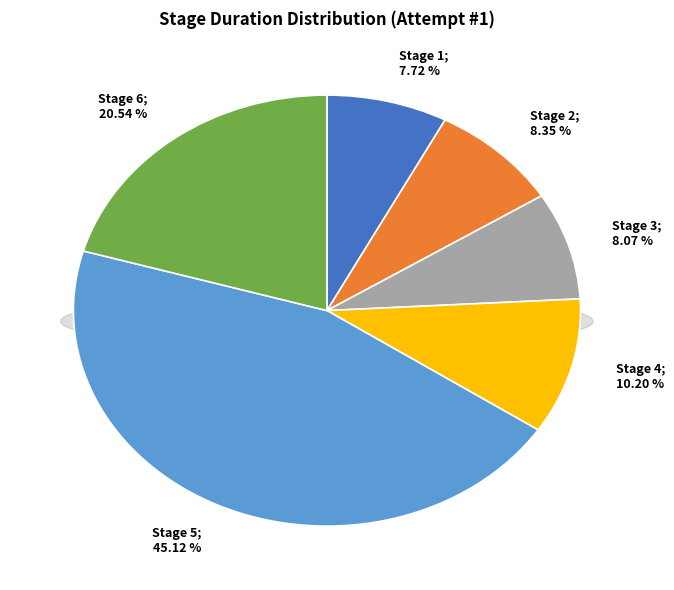

What percentage is the Stage 2 slice, to the nearest percent?

8%